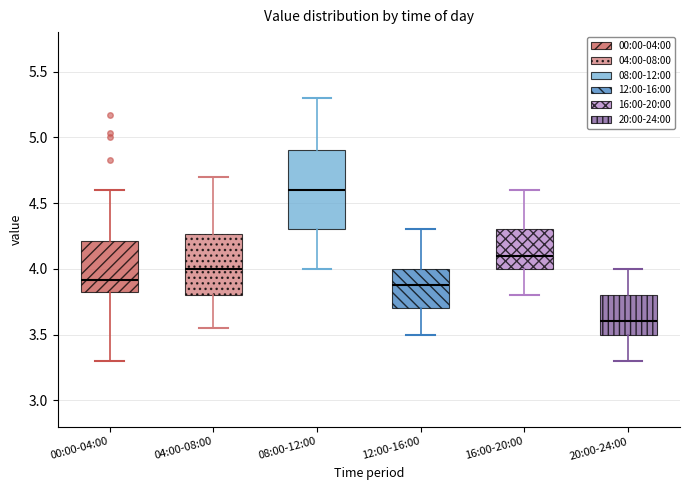

Where is the lower edge of the box for 00:00-04:00 on the y-axis? The values are not printed on the chart, so give them approximately, as read against the axis.

3.80